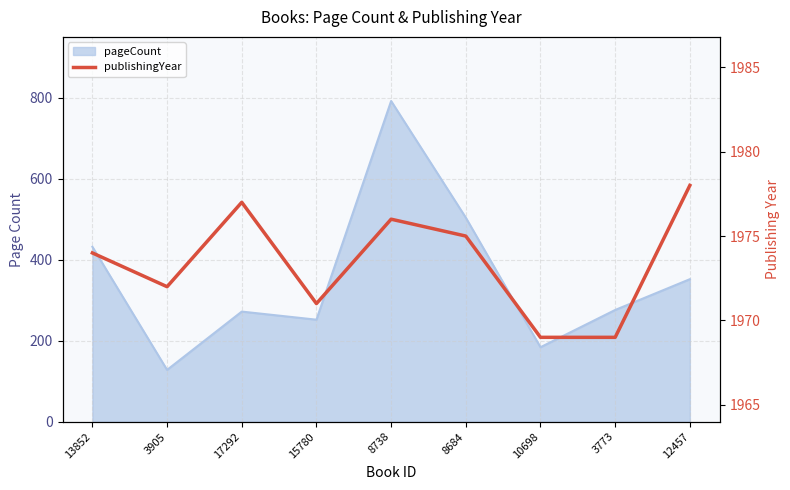

Does the chart have visible grid lines?

Yes